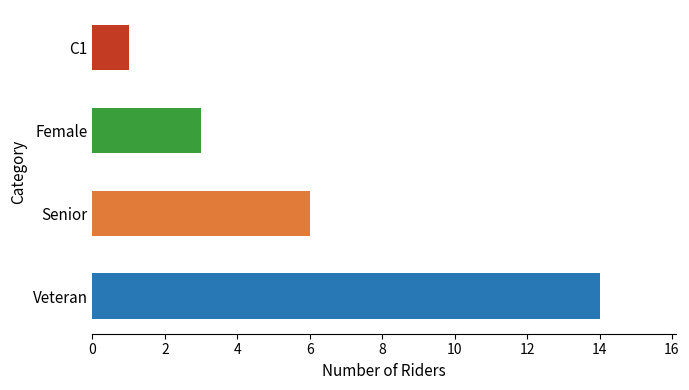

What is the change in value from Senior to Female?

-3